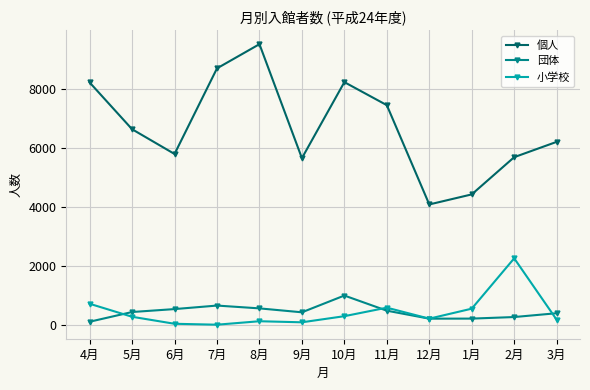

At which category is the sum across all series the highest?

8月